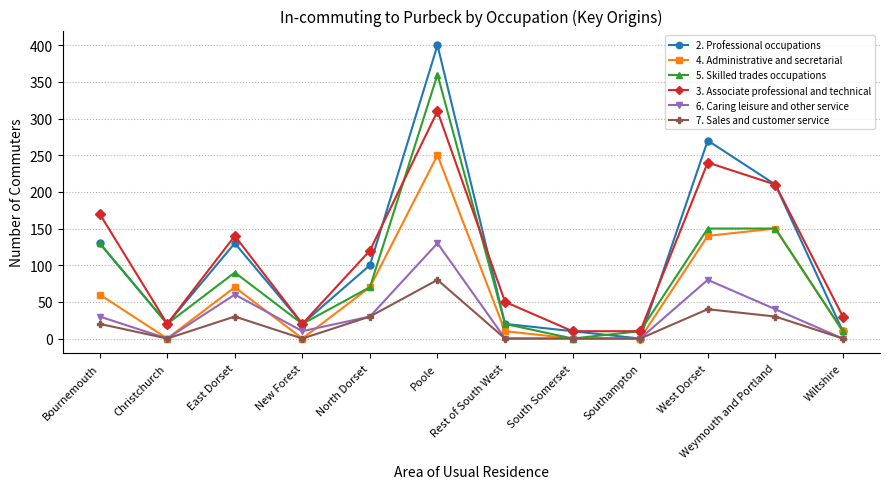

List the series in order of their peak value, highest first.

2. Professional occupations, 5. Skilled trades occupations, 3. Associate professional and technical, 4. Administrative and secretarial, 6. Caring leisure and other service, 7. Sales and customer service